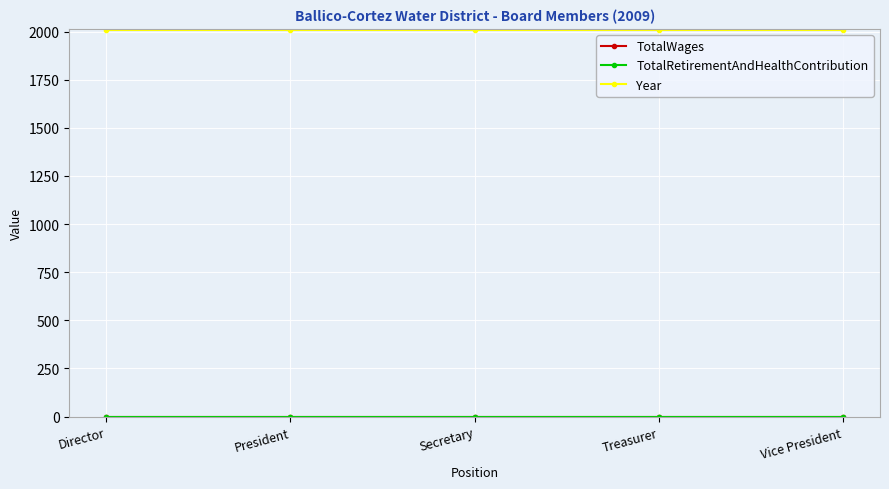

Where is TotalRetirementAndHealthContribution nearest to the value 0?

Director